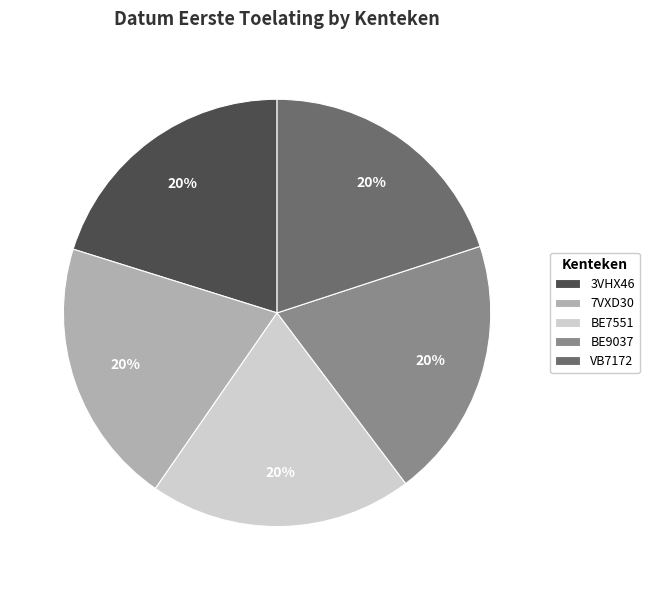

Approximately how many times larger is the value at BE7551 compared to VB7172?

1.0